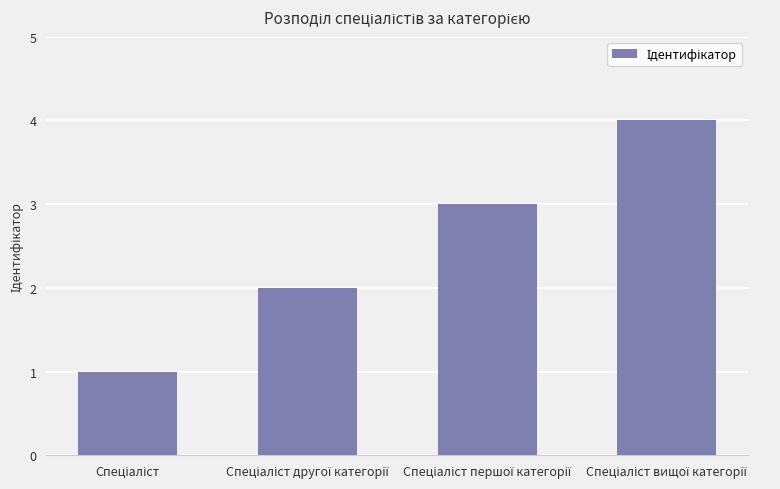

What is the maximum value shown in the chart?

4